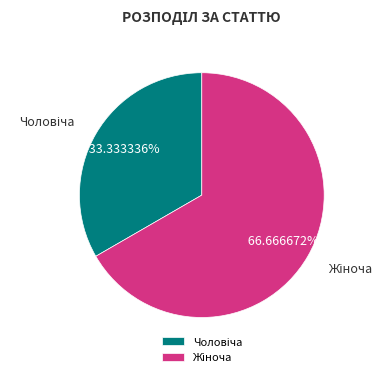

Is there a majority slice in this chart?

Yes